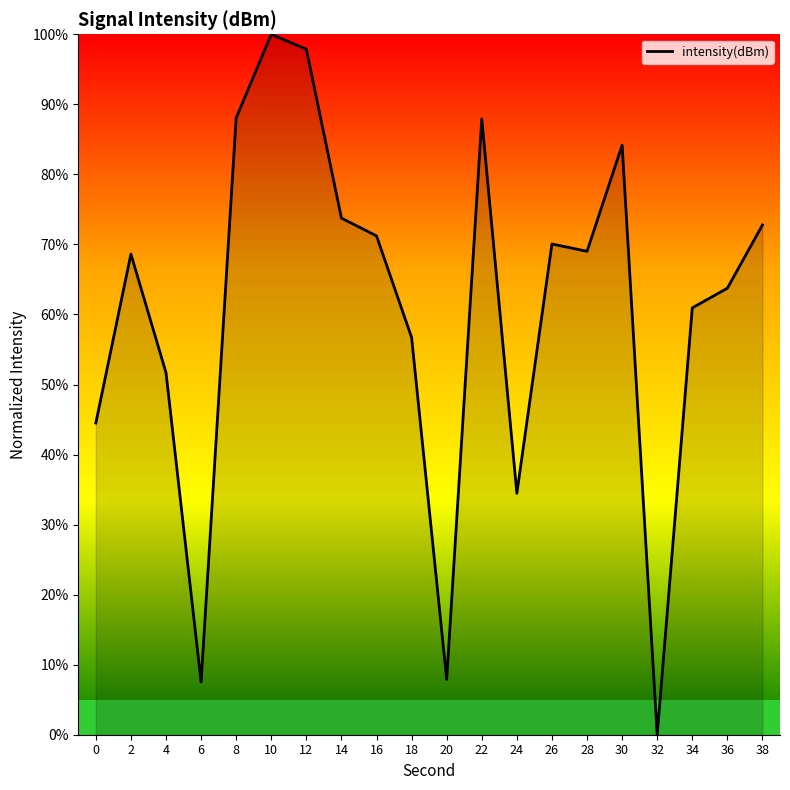

What is the change in value from 18 to 36?

+7.0